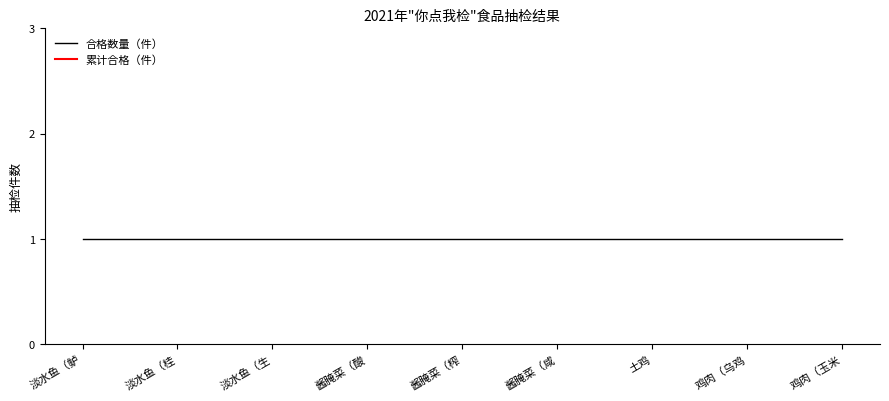

What is the difference between the highest and lowest values at 淡水鱼（生鱼）?

2